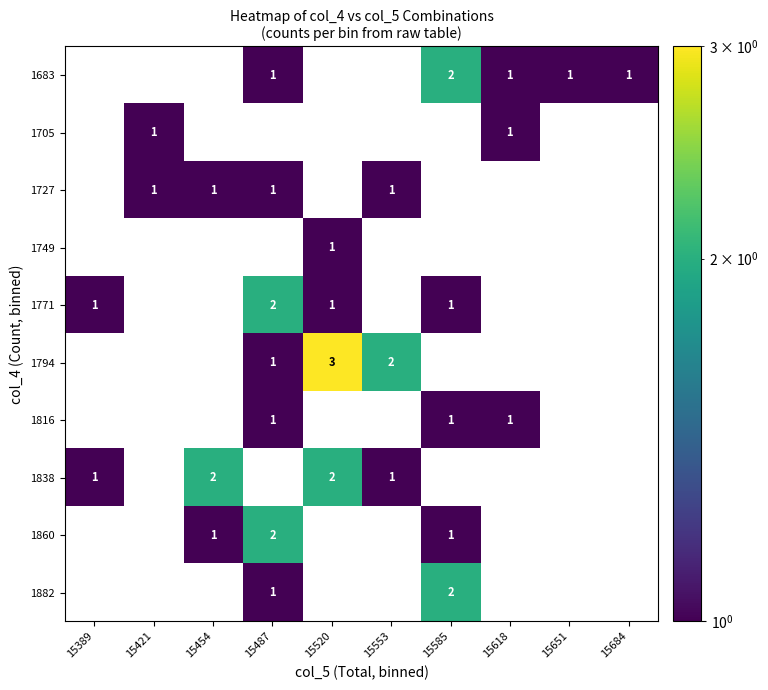

Is it true that 1860 equals 1 at 15585?

True